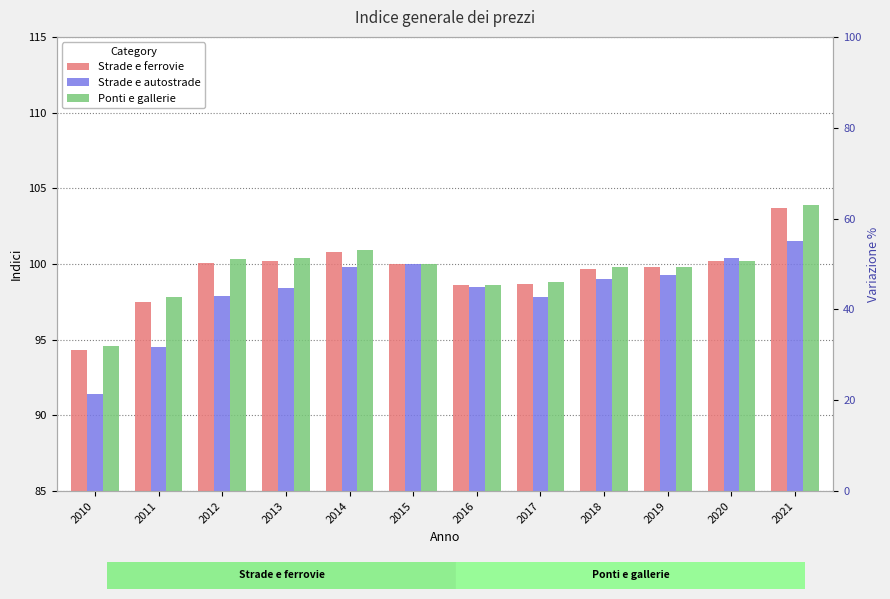

How many bars are there in total?

36